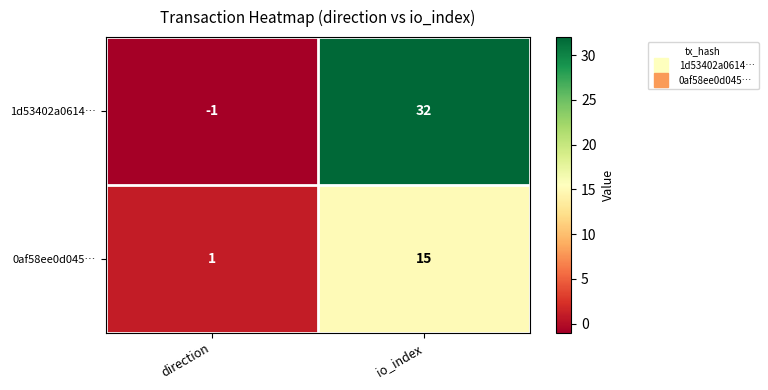

At which label is 0af58ee0d045… closest to 8?

direction